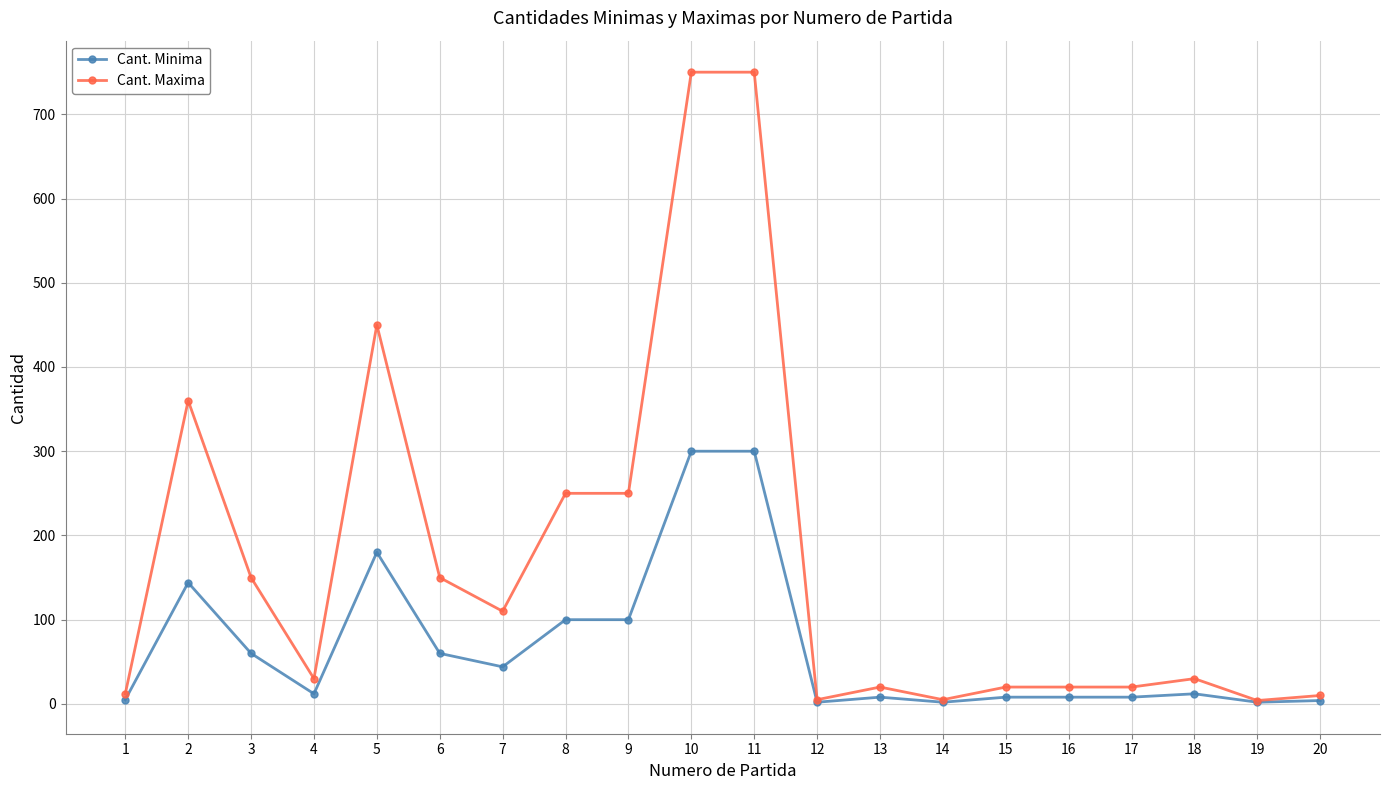

The value of Cant. Maxima at 13 is 20. True or false?

True